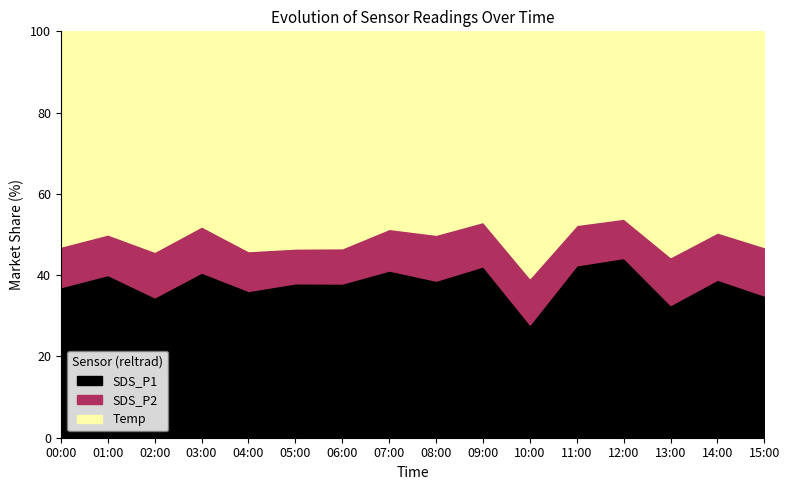

Is it true that SDS_P1 equals 34.5 at 02:00?

True